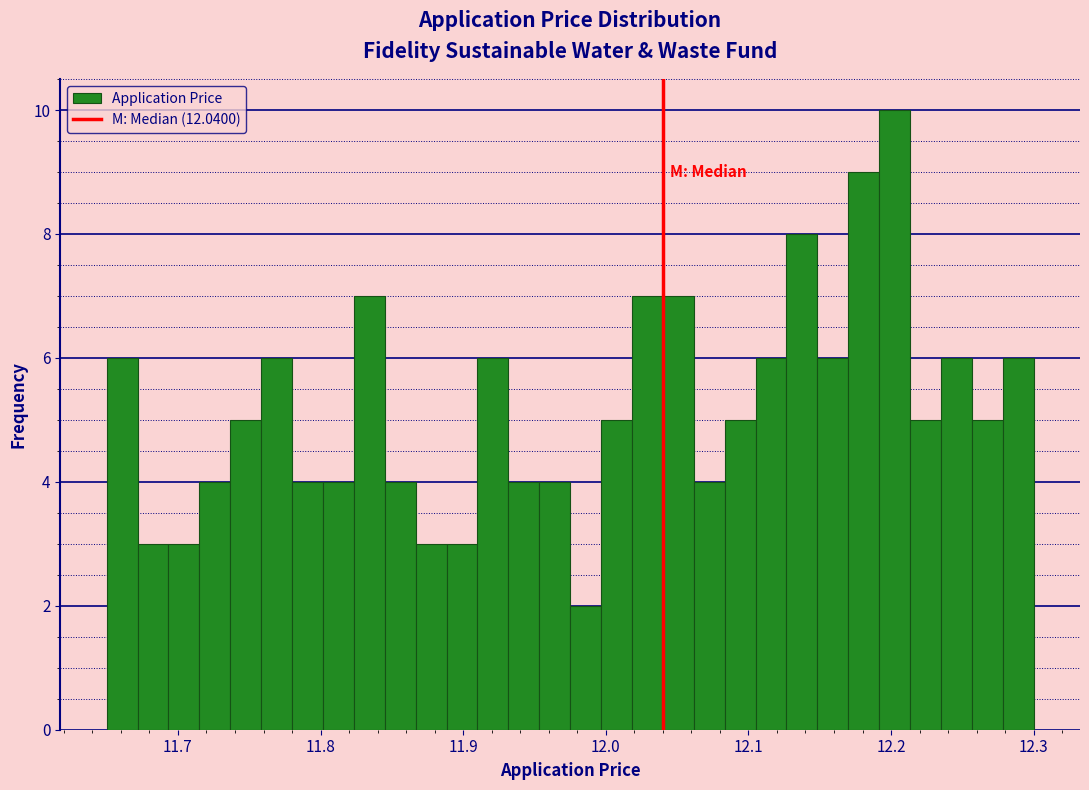

Read against the x-axis, roughly where is the centre of the tallest bar?

12.20